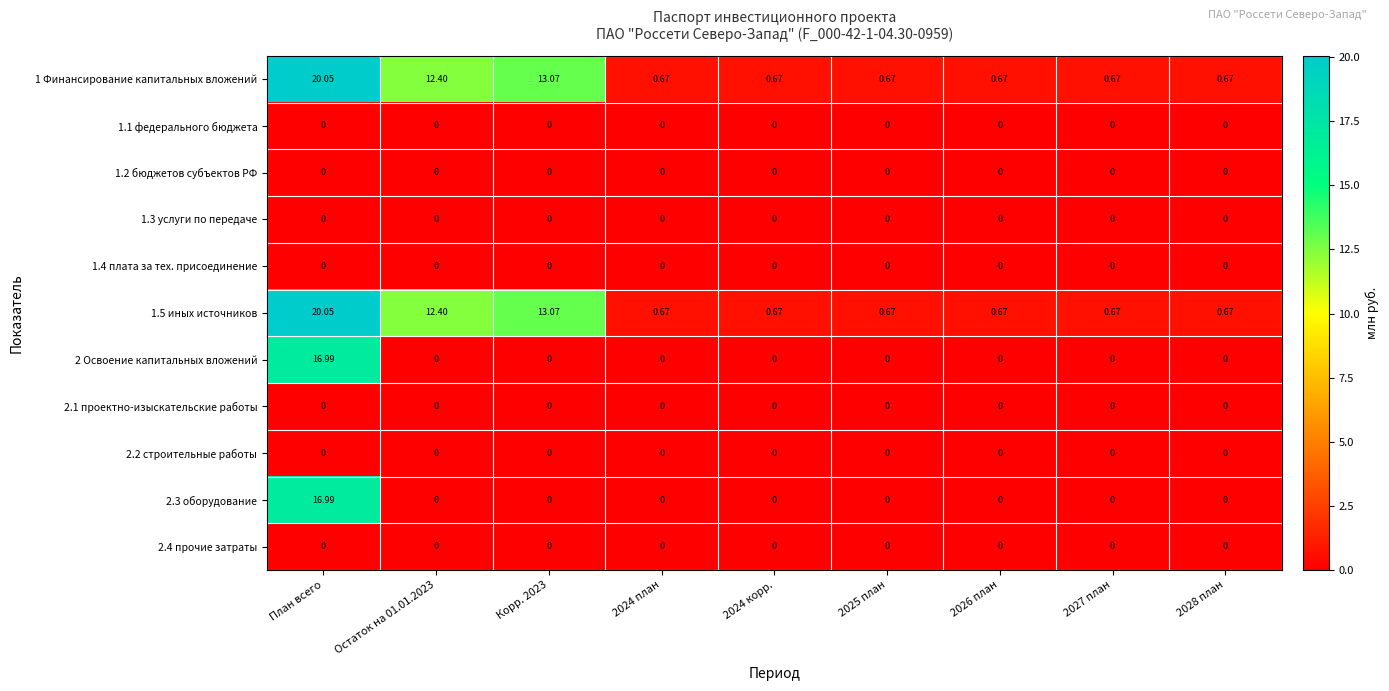

Is the value of 1.5 иных источников at 2026 план greater than the value of 2.4 прочие затраты at 2027 план?

Yes